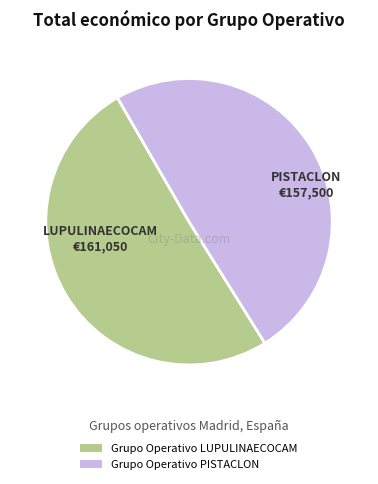

Do Grupo Operativo PISTACLON and Grupo Operativo LUPULINAECOCAM together represent more than half of the pie?

Yes